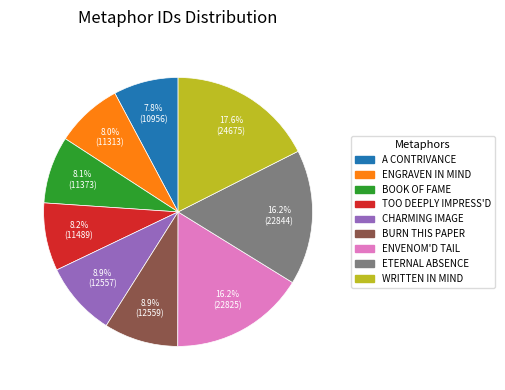

Does any single category account for the majority?

No